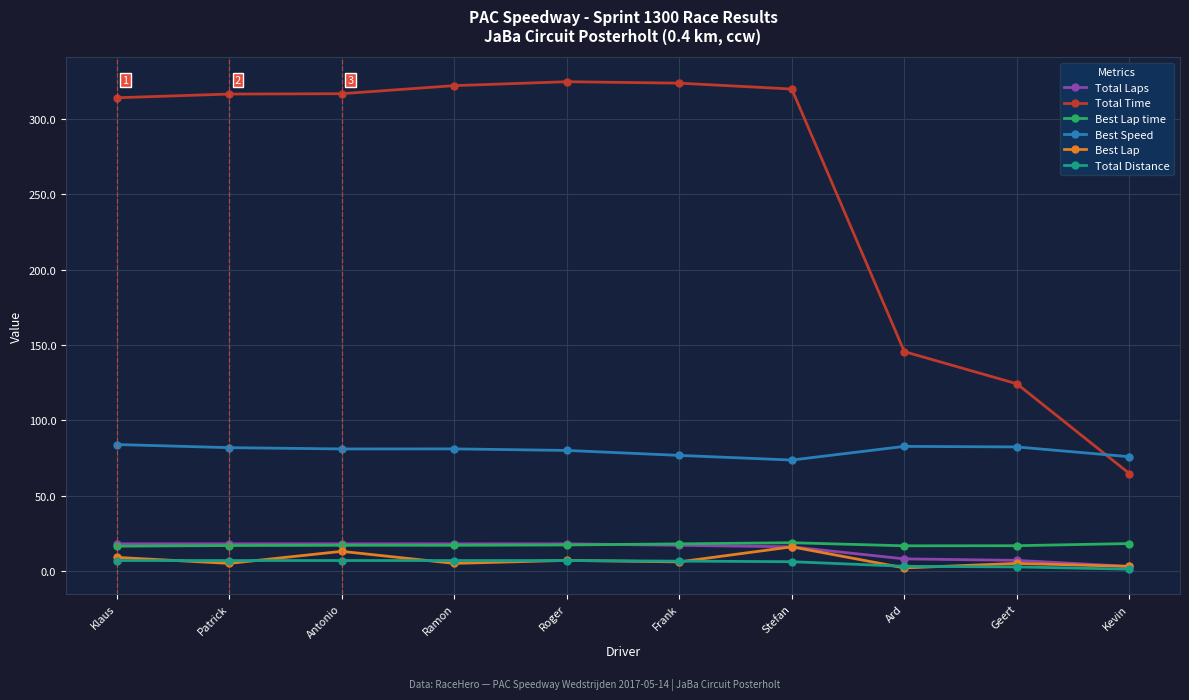

Is it true that Best Lap time equals 18.7 at Stefan?

True